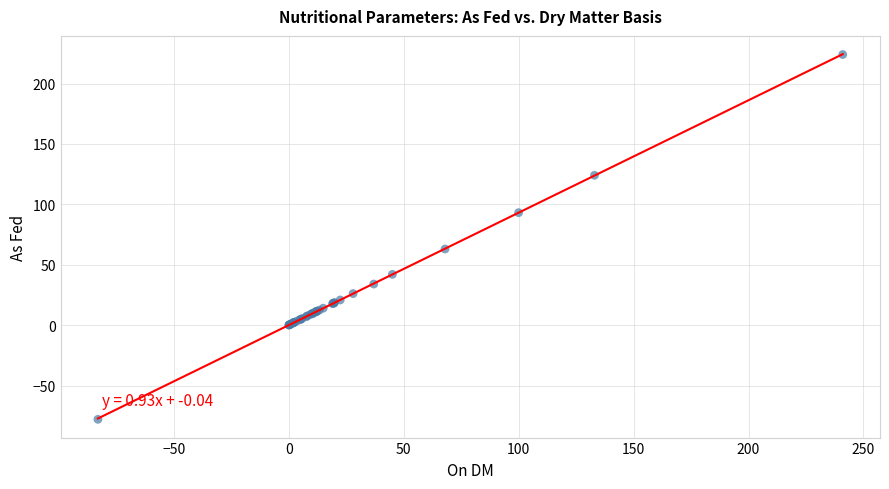

What Y value in the scatter plot is closest to 73?

63.0